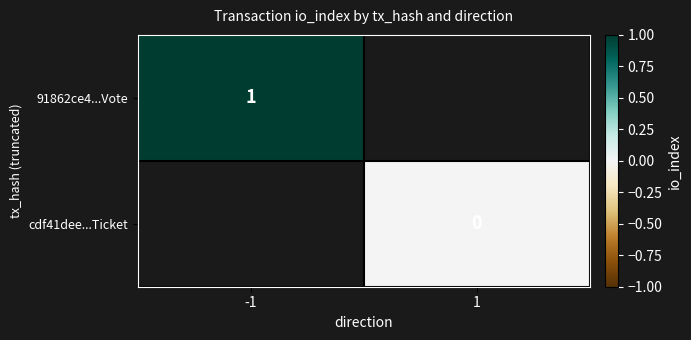

The value of 91862ce4...Vote at -1 is 0.3. True or false?

False